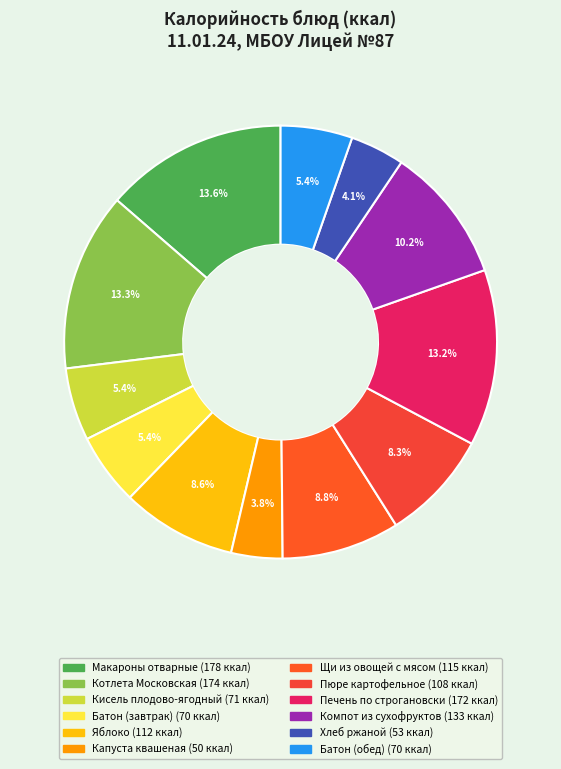

To the nearest percent, what percentage of the pie is Пюре картофельное?

8%